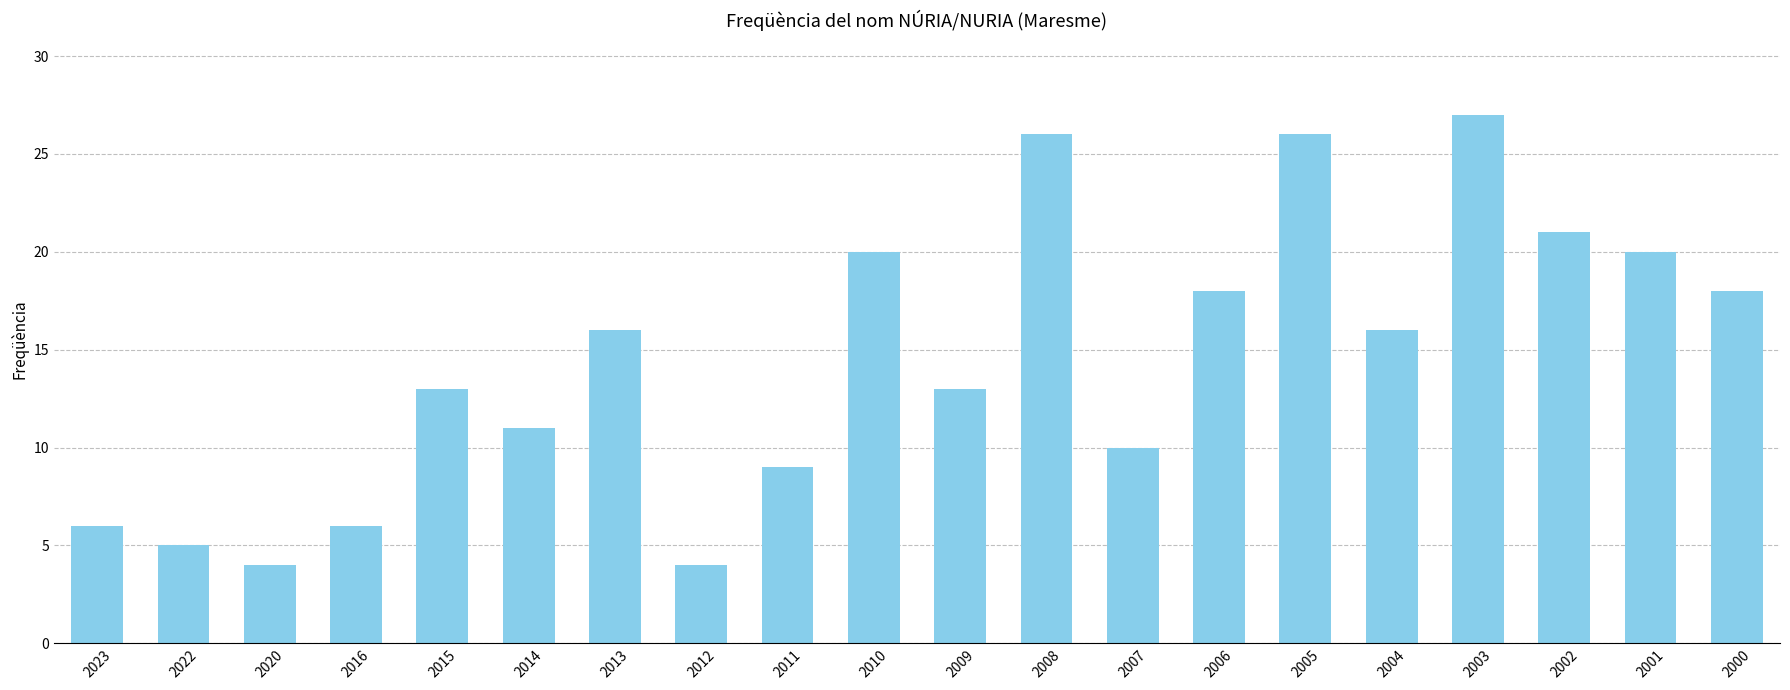

True or false: the data shows 14 at 2007.

False